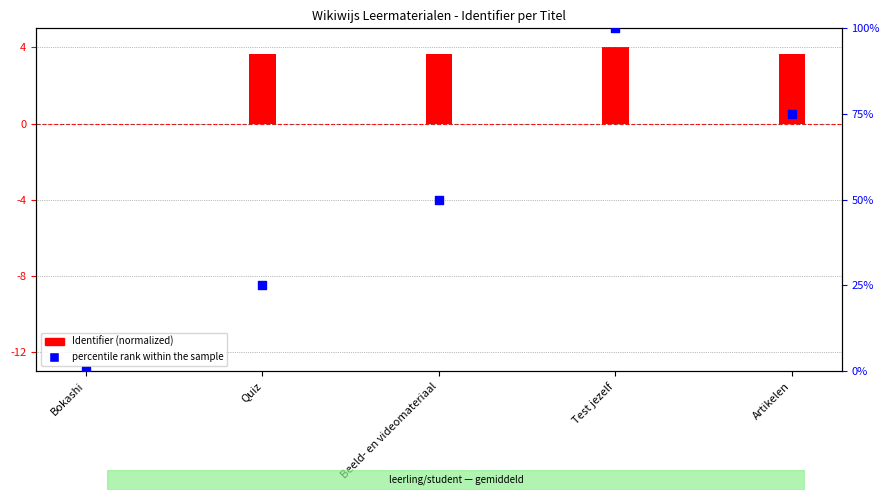

What is the change in value from Beeld- en videomateriaal to Test jezelf?

+50